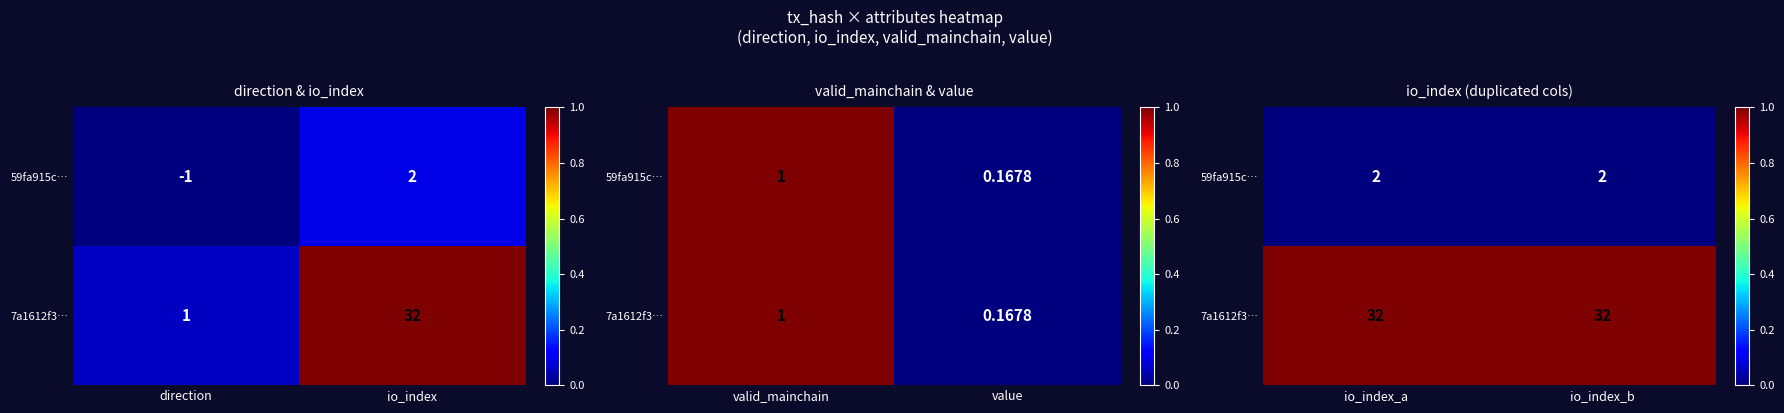

List the series in order of their overall mean, lowest first.

59fa915c…, 7a1612f3…